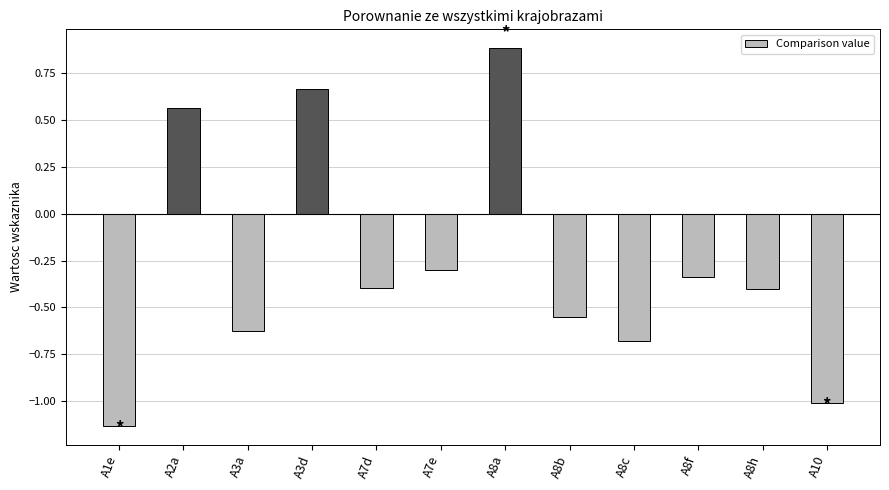

Which category has the highest value across all series?

A8a